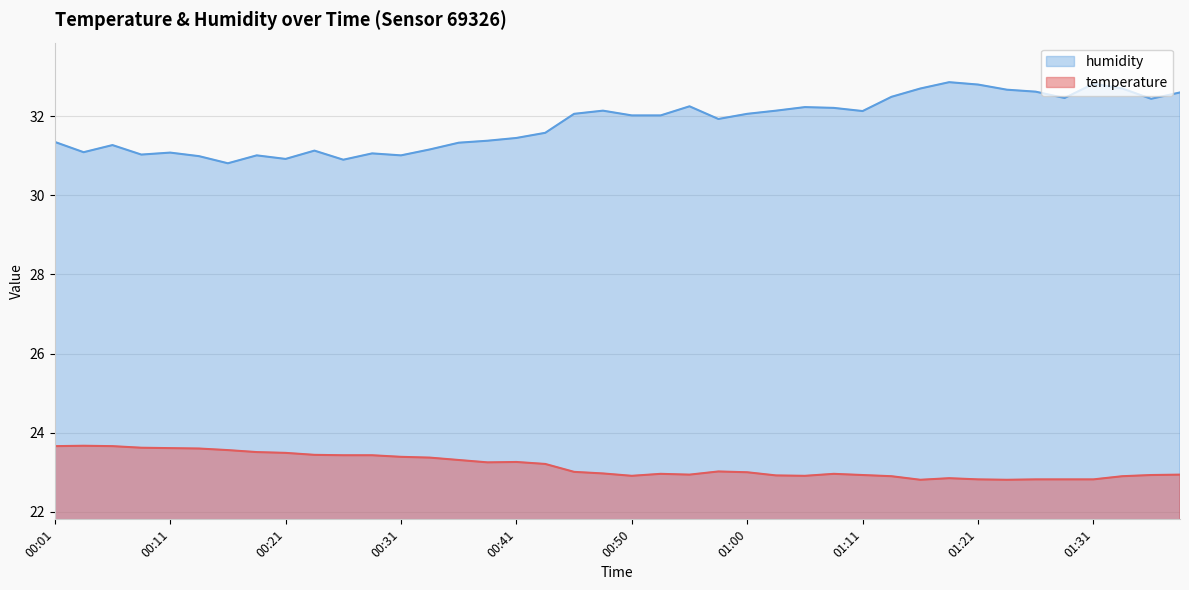

Does the chart display data point markers on the line(s)?

No